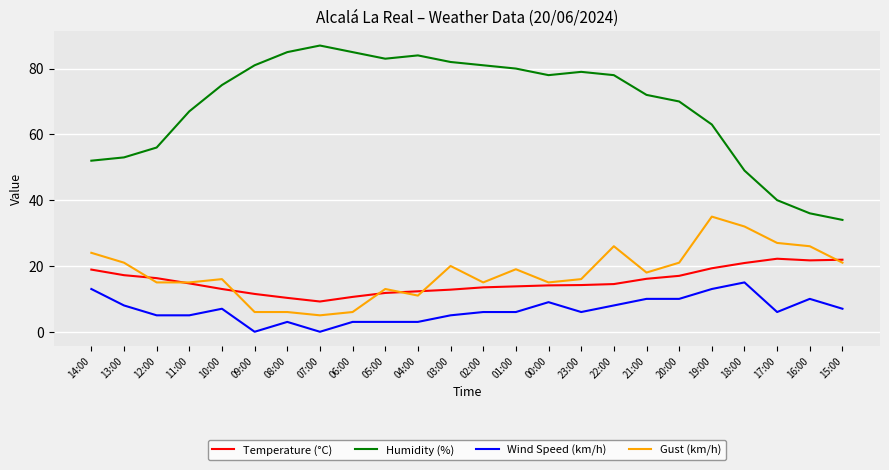

What is the approximate value of Gust (km/h) at 22:00?

26.0